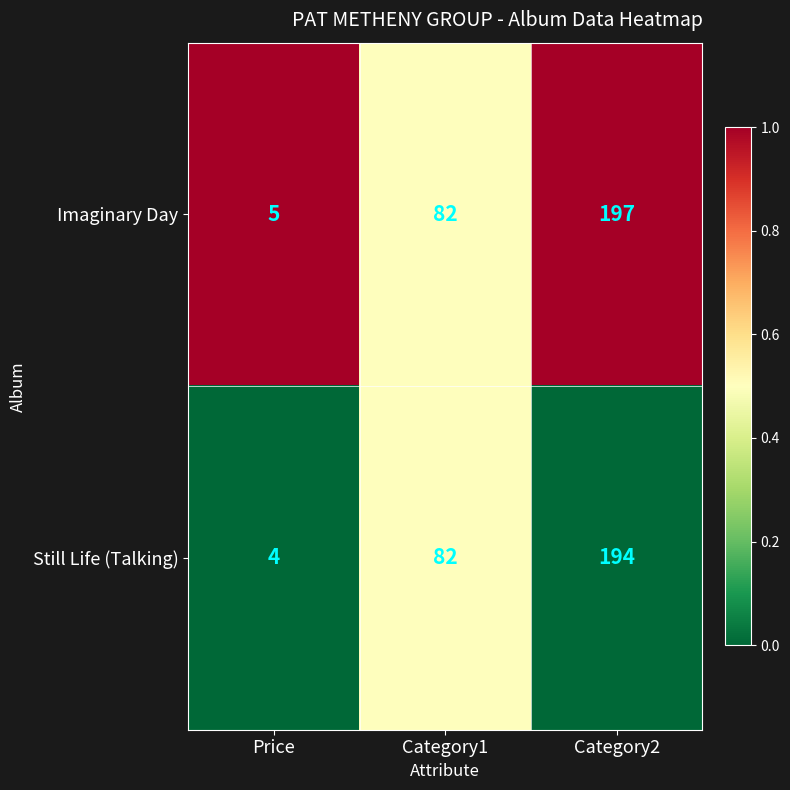

Which series has the largest total across all categories?

Imaginary Day